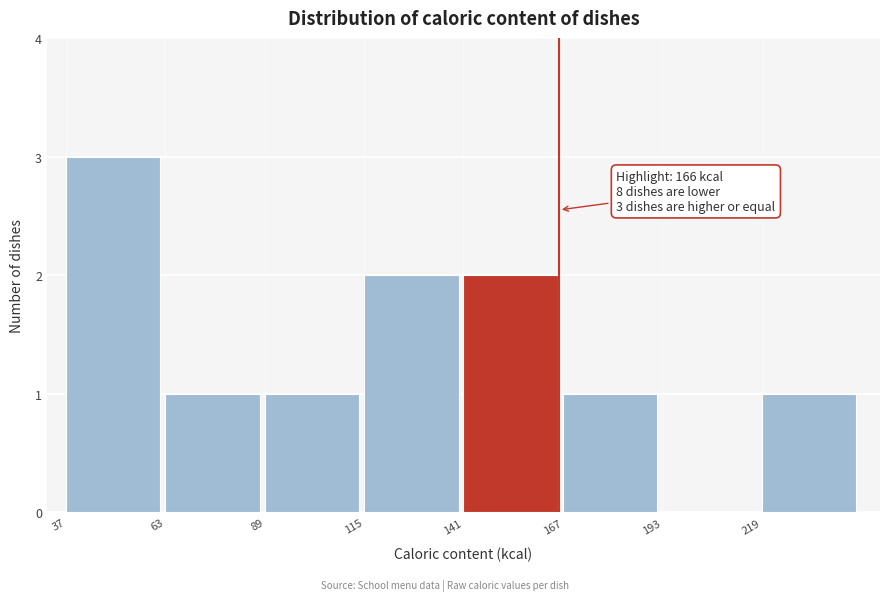

Over which range of the x-axis is the bar tallest?

37 to 63